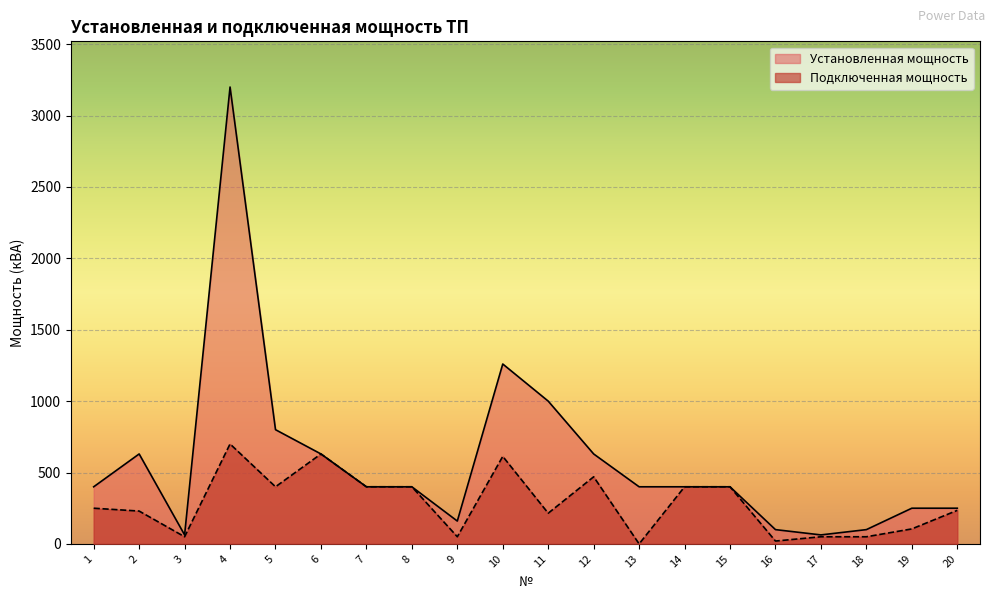

How many lines are shown in the chart?

2